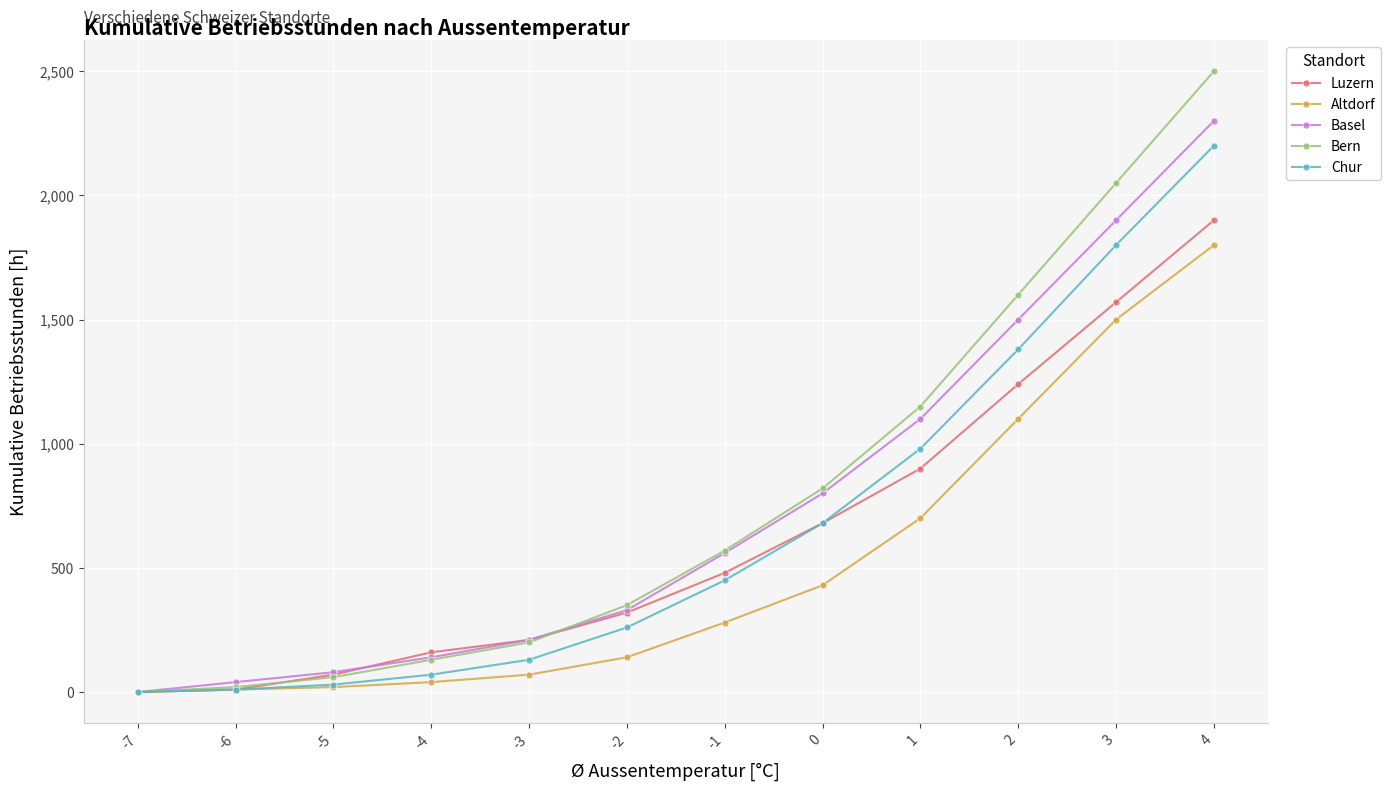

Which series has the largest range (max minus min)?

Bern